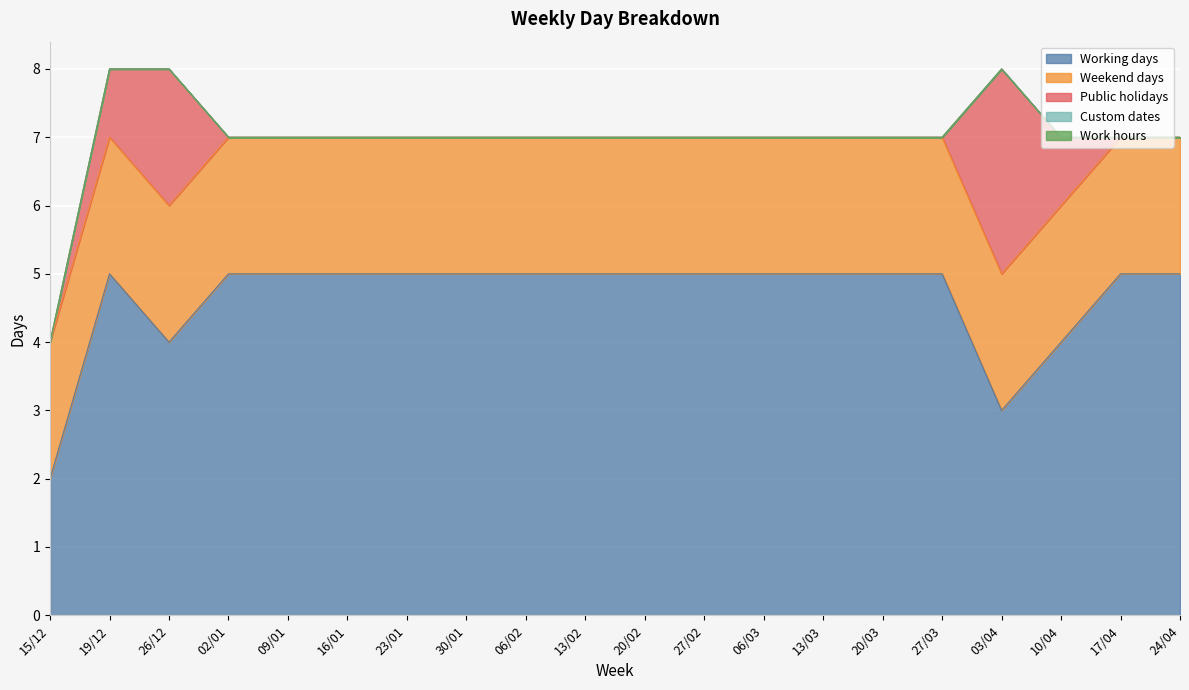

True or false: Work hours and Weekend days cross at least once.

False